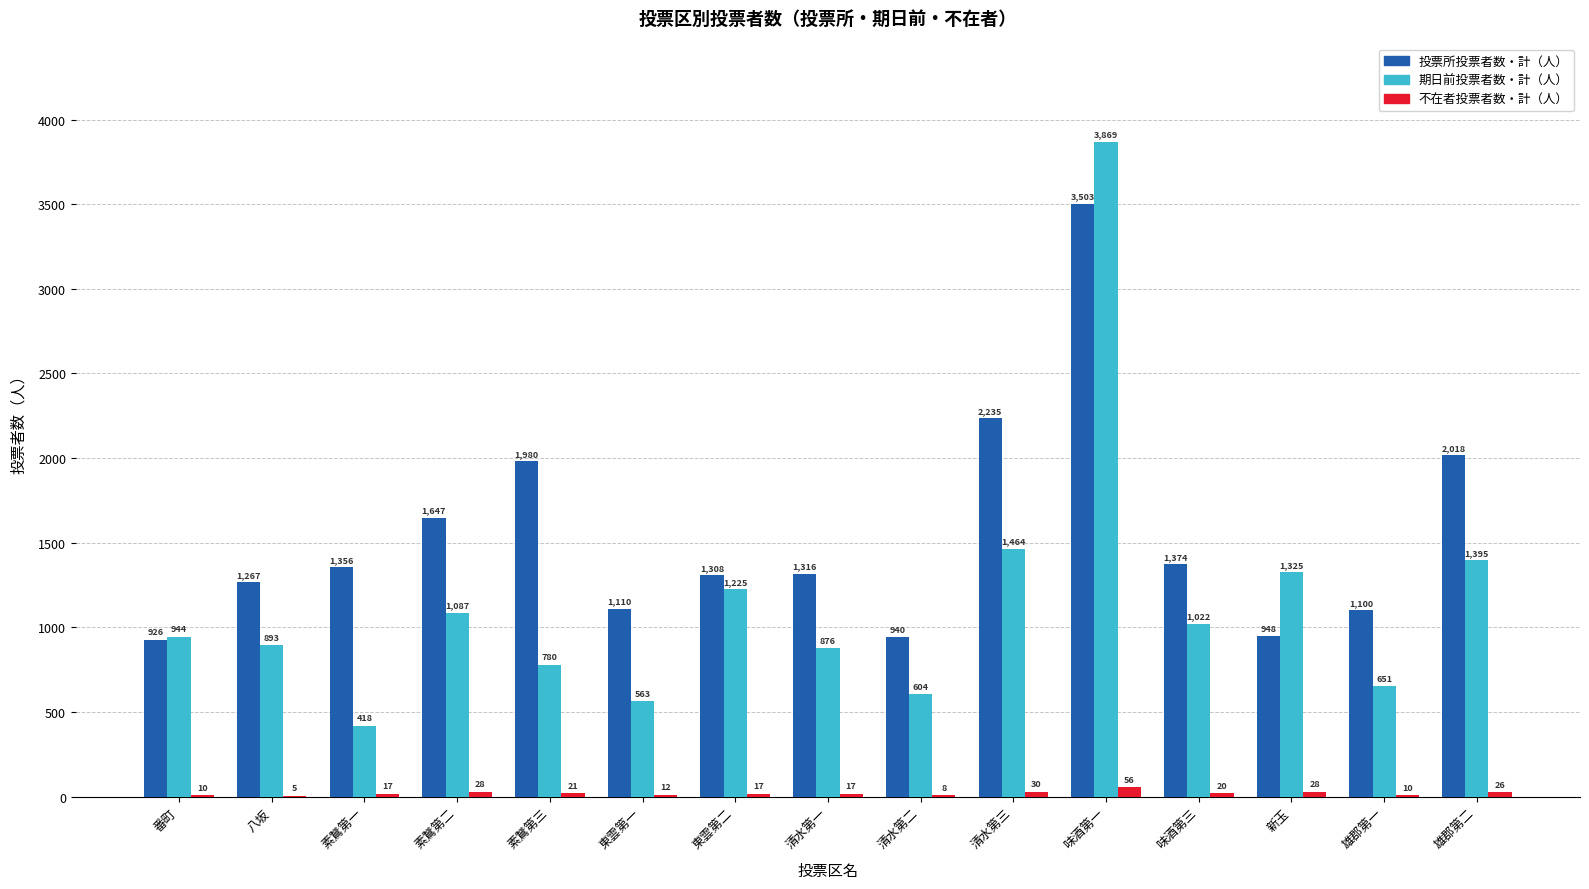

What is the highest value of the 不在者投票者数・計（人） series?

56